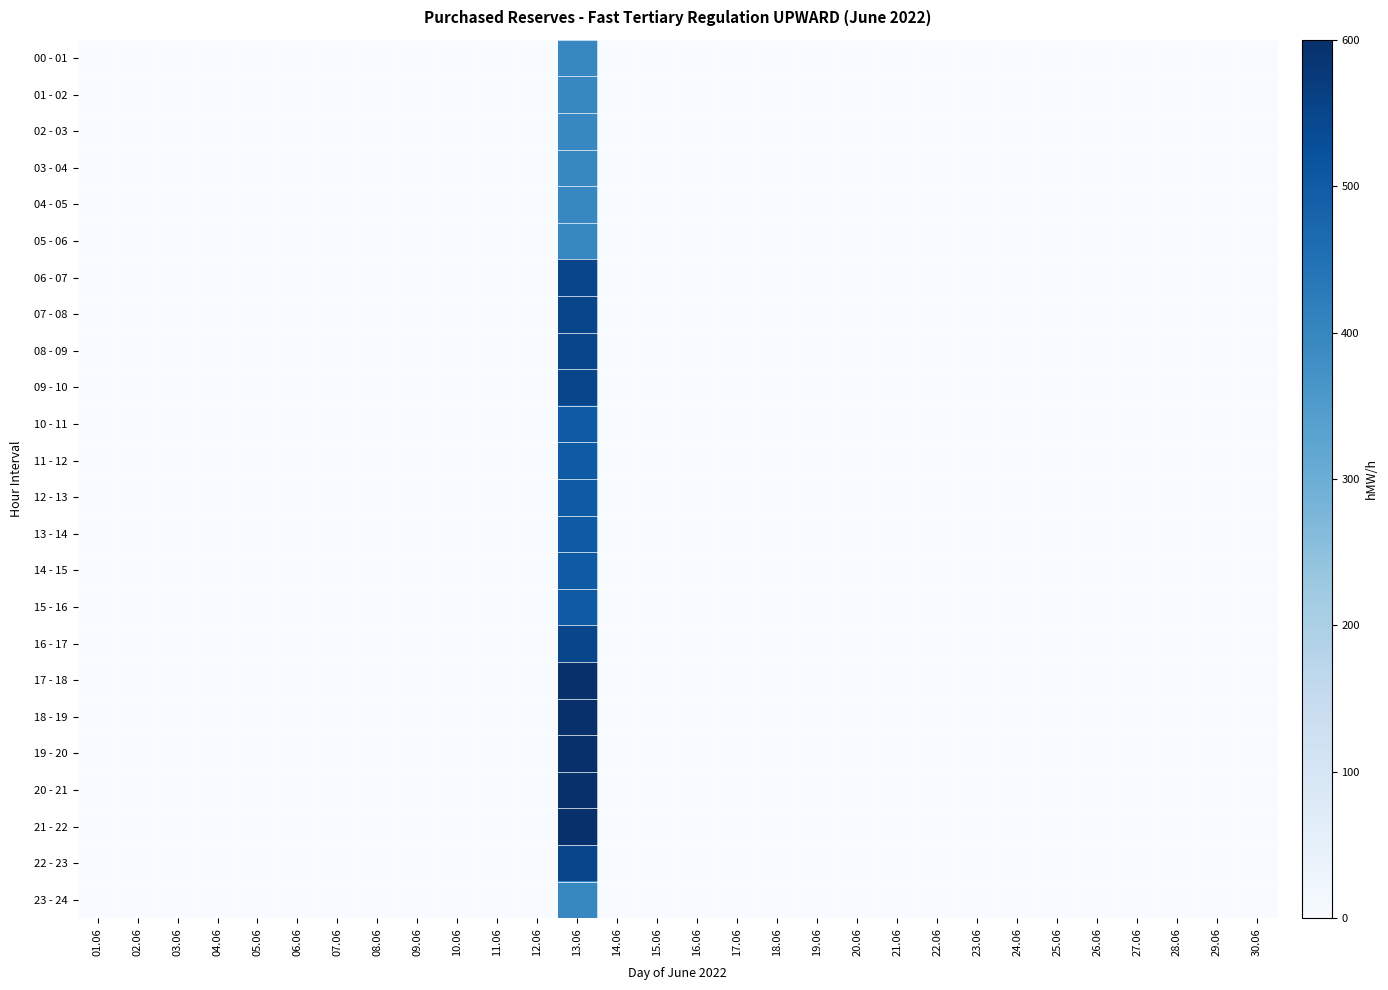

At which category is the sum across all series the highest?

13.06